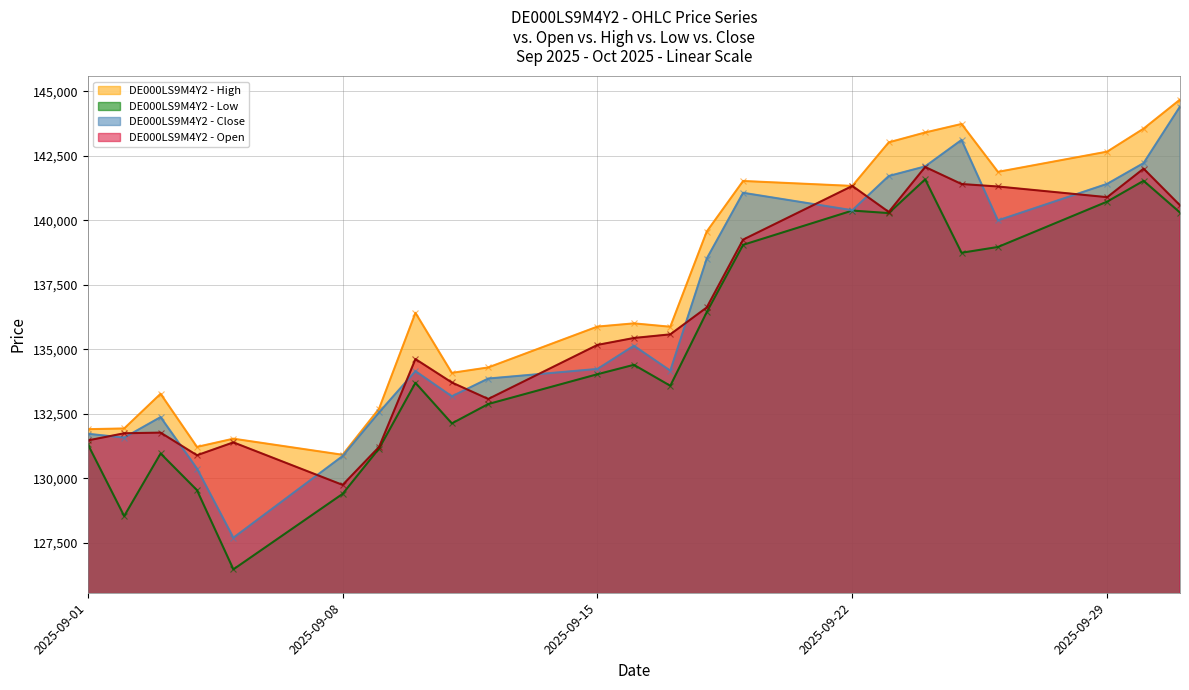

Between 09.09.2025 and 03.09.2025, which is larger?

03.09.2025